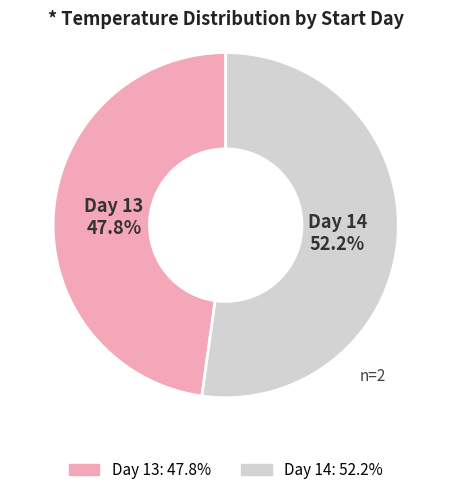

Does any single category account for the majority?

Yes